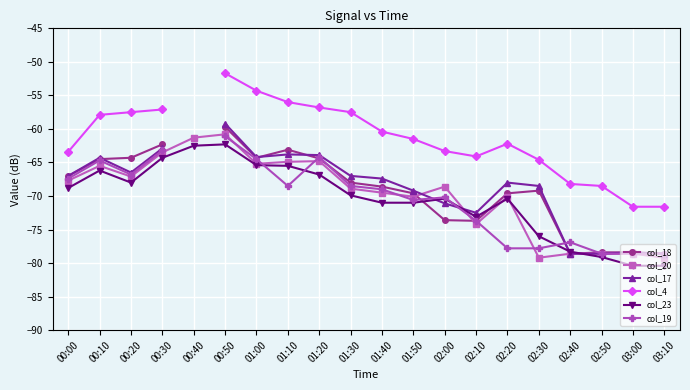

What is the spread (max minus min) of values at 01:20?

10.0